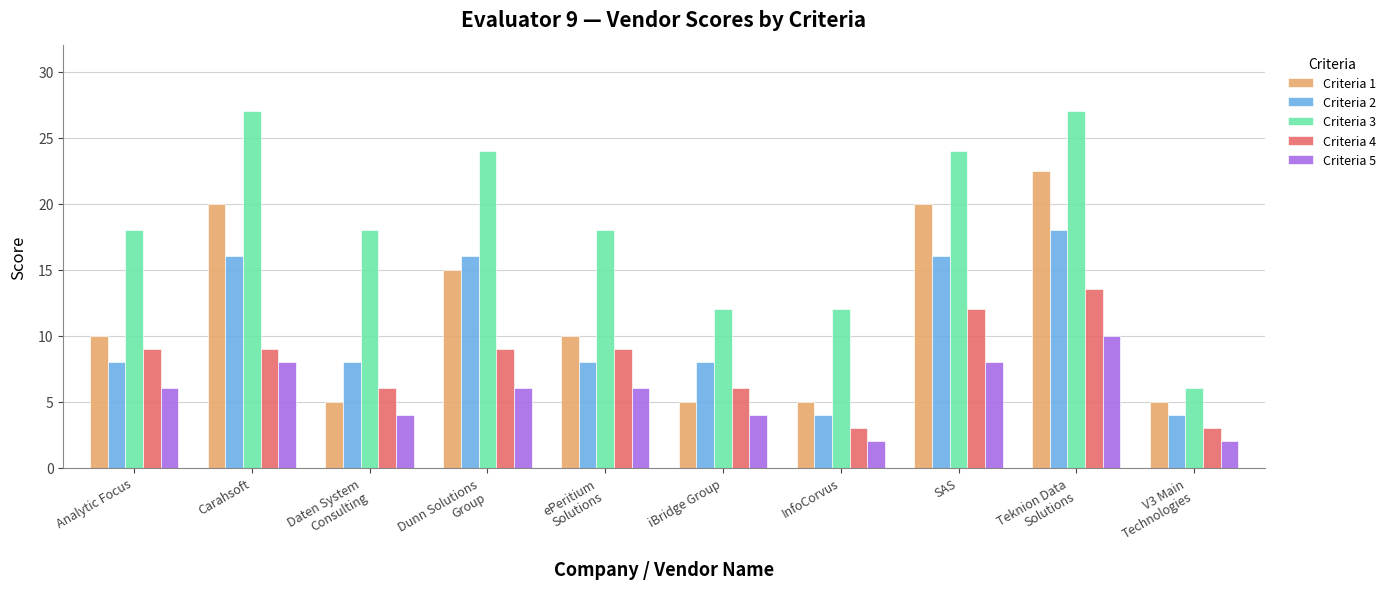

What is the difference between the Criteria 4 values at Dunn Solutions
Group and InfoCorvus?

6.0